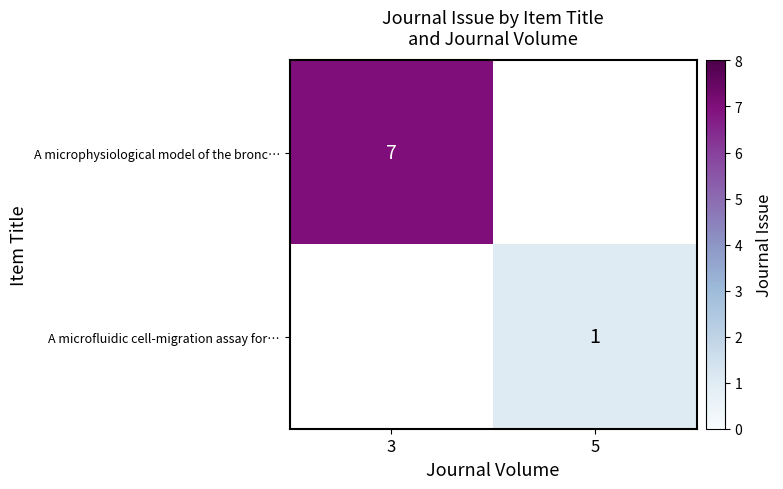

At how many categories does at least one series exceed 5?

1